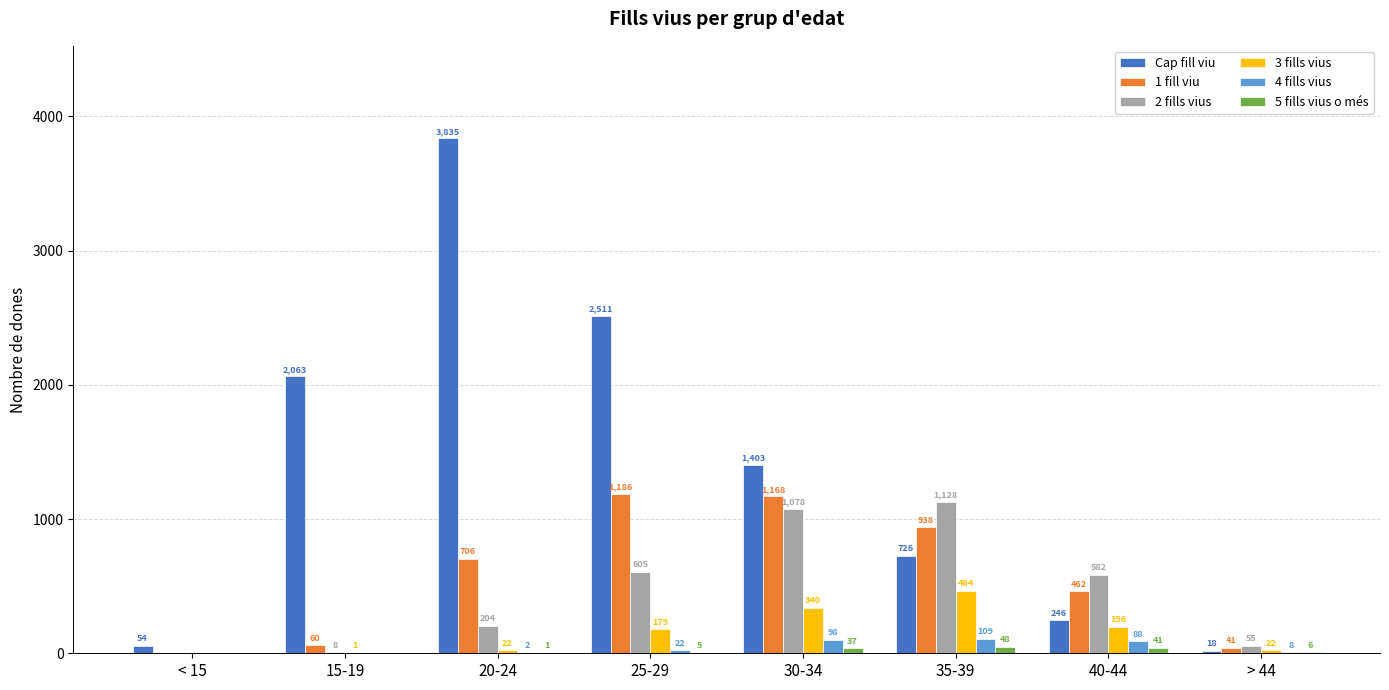

Which series changed the most between 35-39 and > 44?

2 fills vius